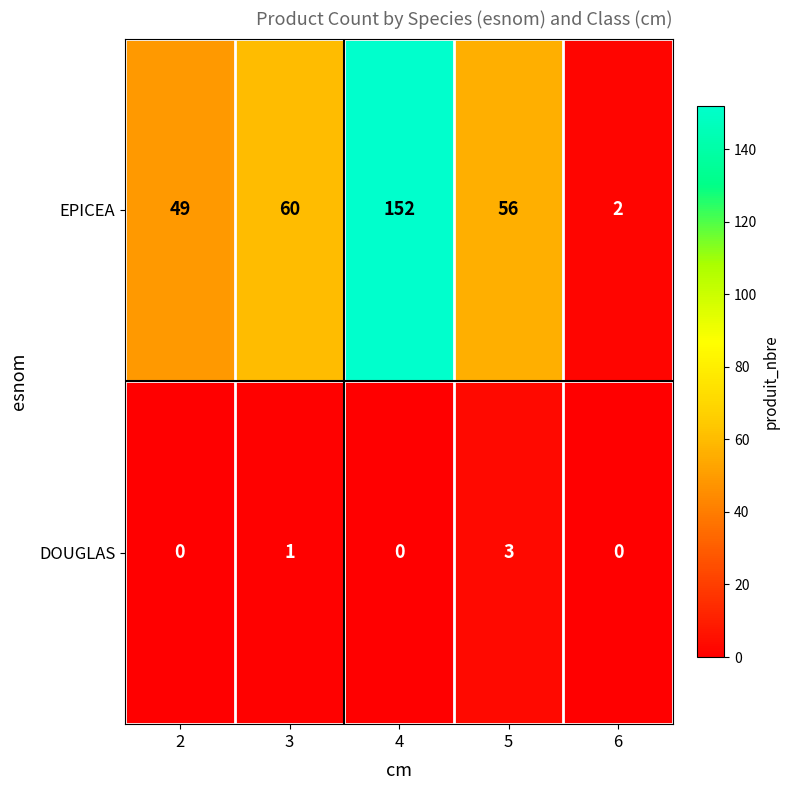

At 5, list the series in order from smallest to largest.

DOUGLAS, EPICEA